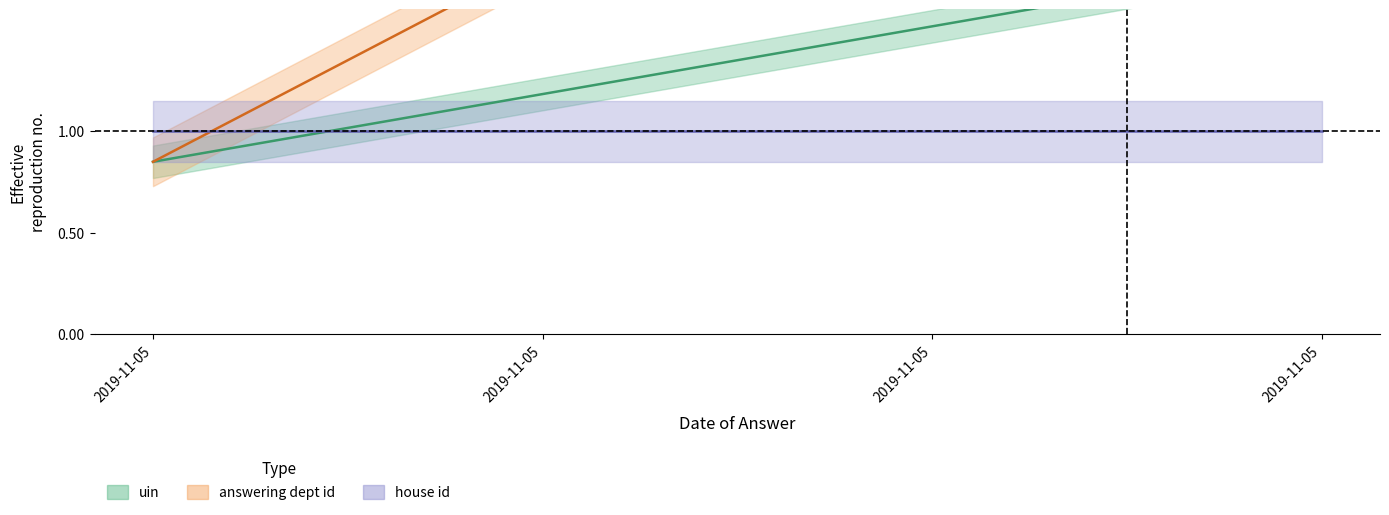

At which label is uin closest to 1?

2019-11-05